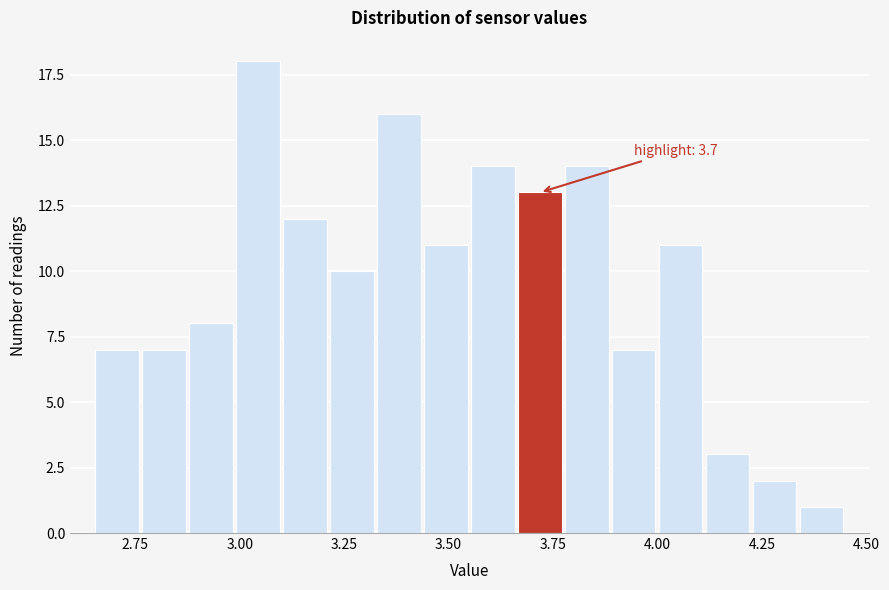

Around what value on the x-axis is the tallest bar? Give the approximate position of its centre, as read against the axis.

3.05